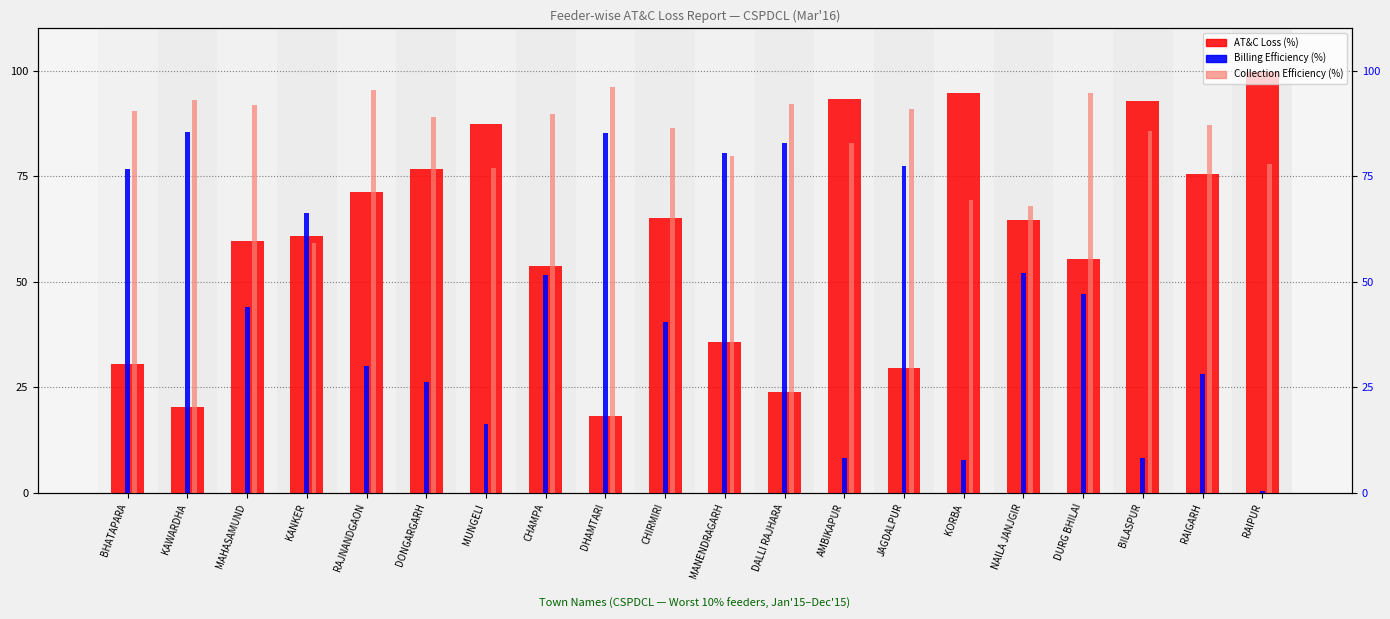

The value of AT&C Loss (%) at RAJNANDGAON is 27.5. True or false?

False